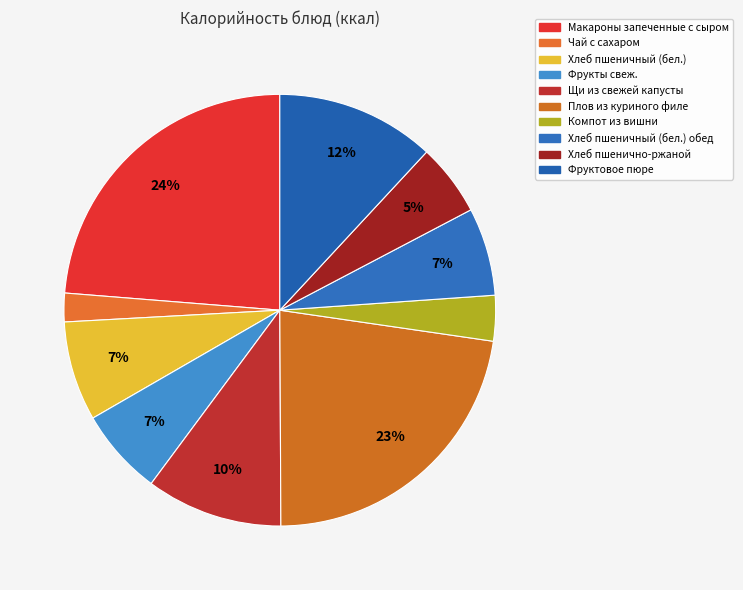

How many segments does this pie chart have?

10